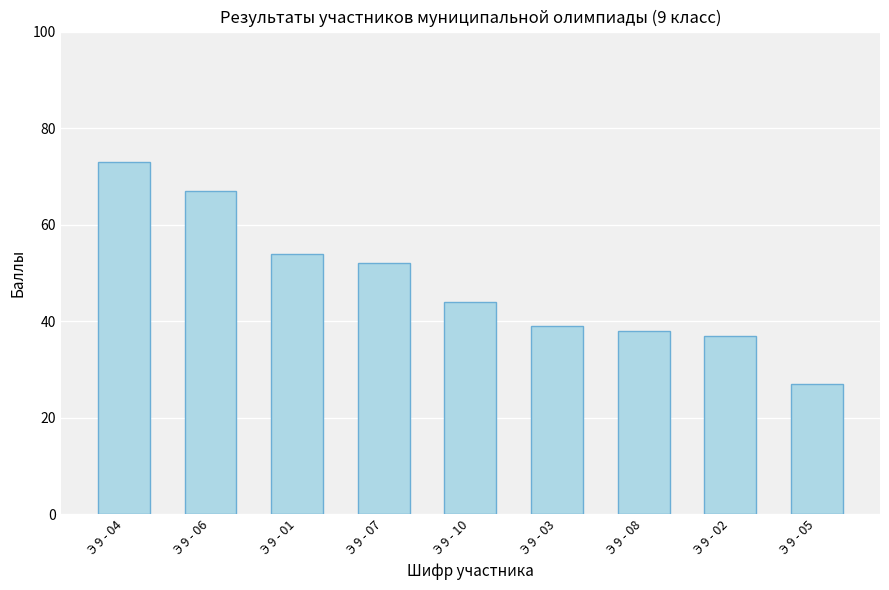

What is the change in value from Э 9 - 04 to Э 9 - 01?

-19